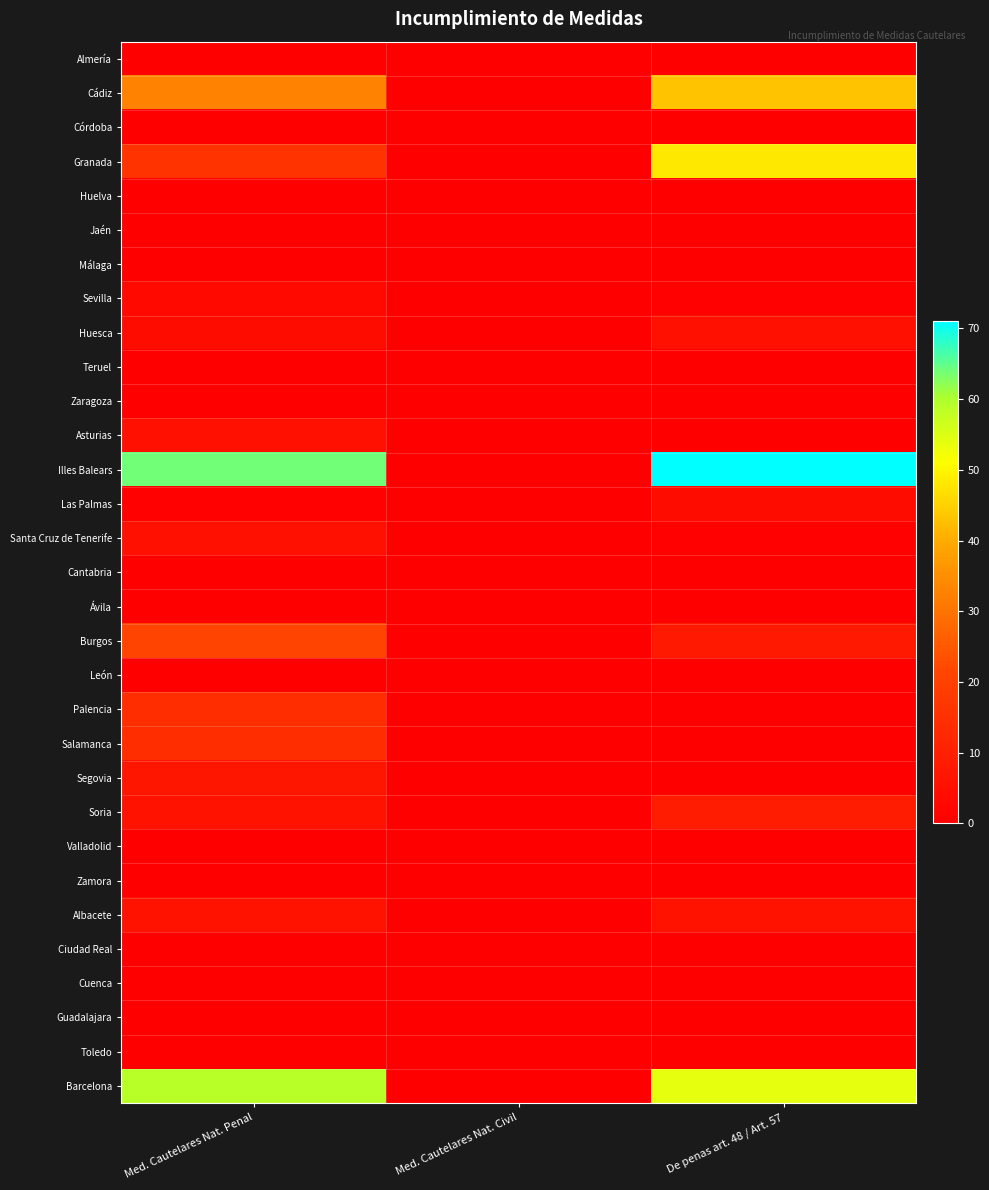

At how many categories does at least one series exceed 30?

2